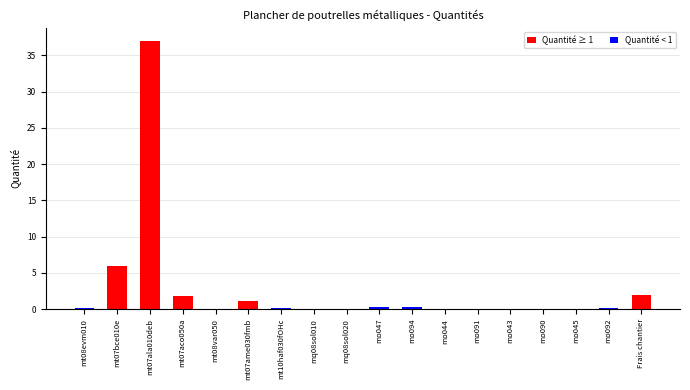

Are the bars grouped side by side (vs. stacked)?

Yes